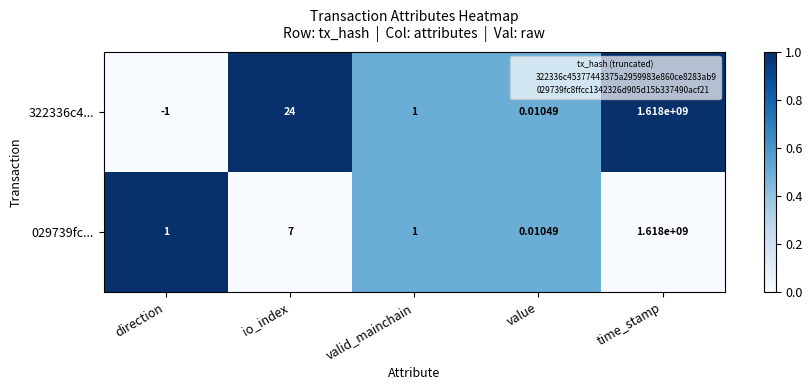

Count the number of categories in the chart.

5